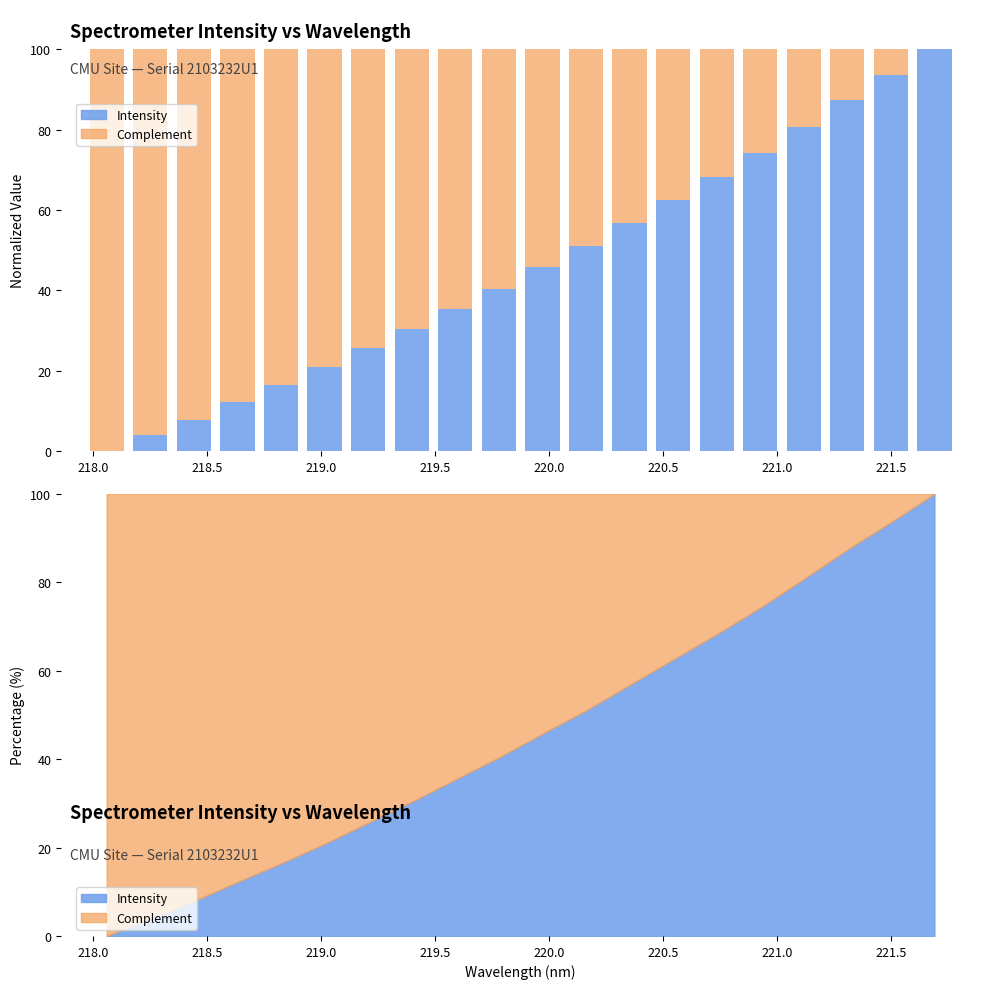

The Intensity series shows 1.0 at 218.0. True or false?

False